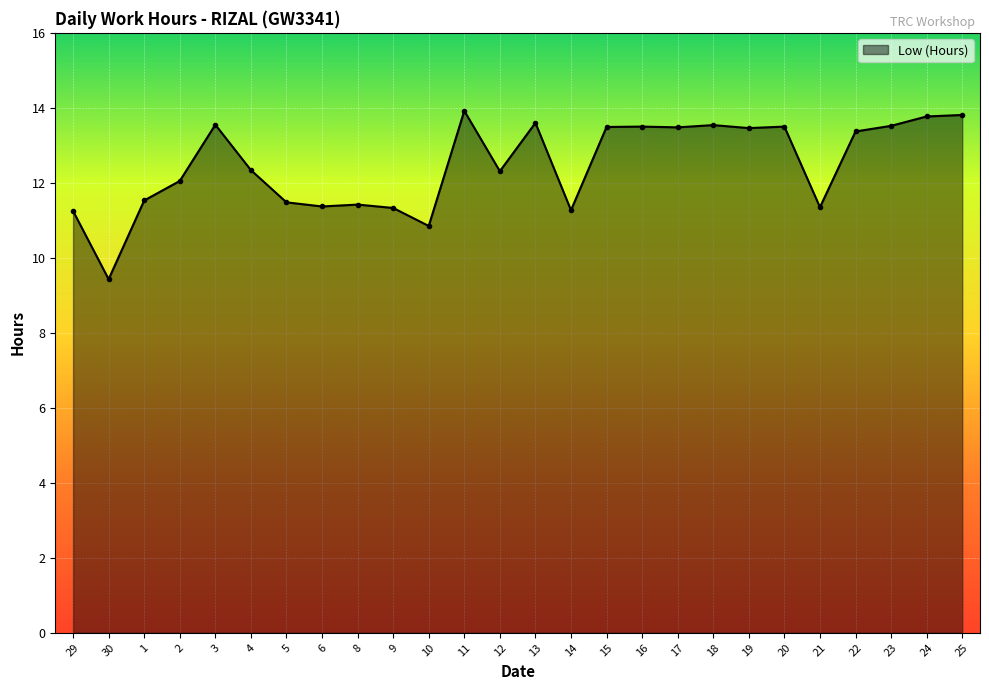

True or false: the data shows 11.5 at 1.

True